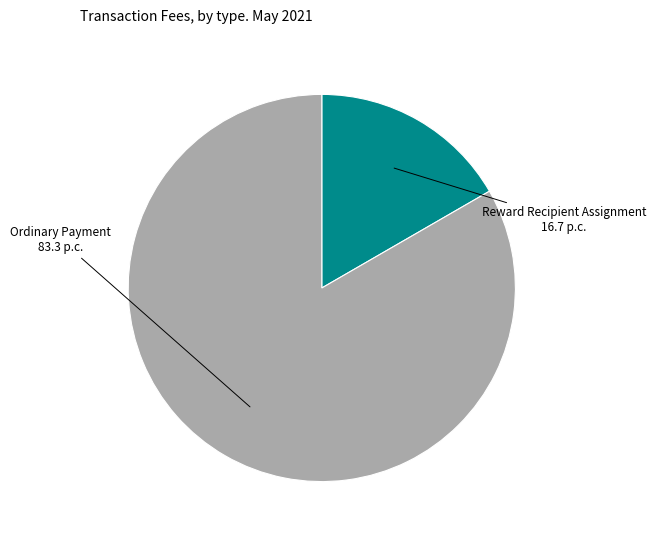

How many segments does this pie chart have?

2